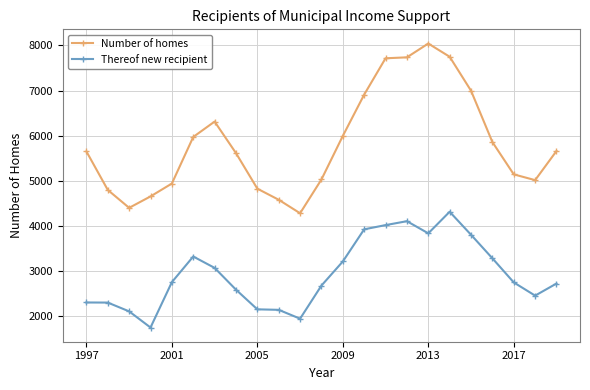

At how many categories does at least one series exceed 3888?

23